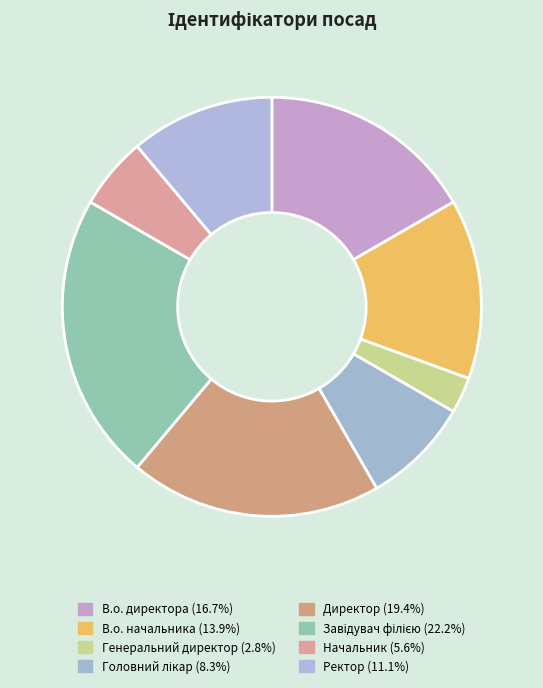

To the nearest percent, what is the difference between the Генеральний директор and Завідувач філією slice percentages?

19%